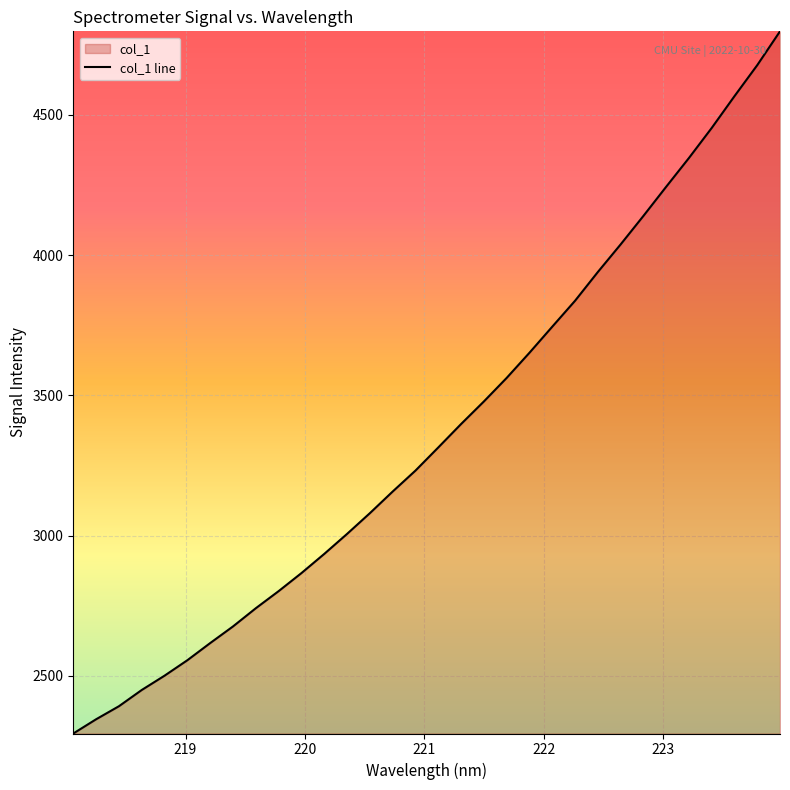

What is the difference between the maximum and minimum values?

2504.6